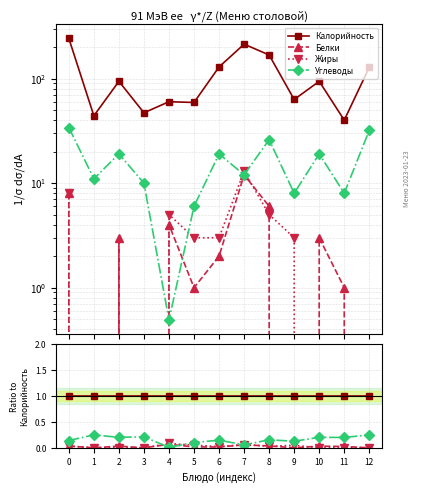

True or false: Белки has more than 2 interior local peaks.

True